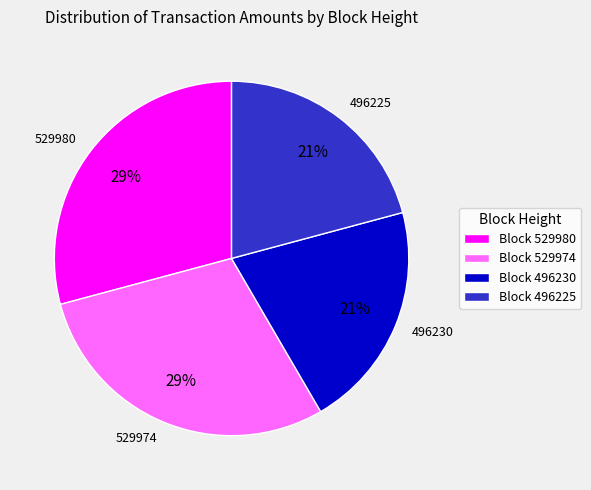

True or false: 496225 accounts for 21% of the total.

True